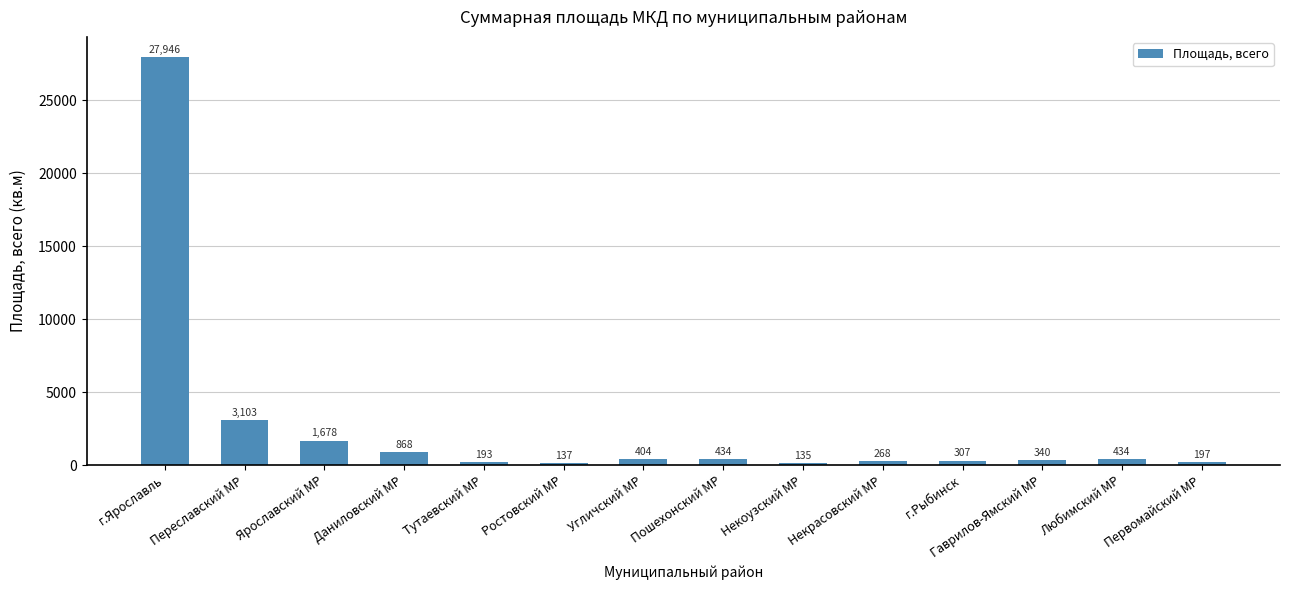

What is the label of the 9th bar from the left?

Некоузский МР